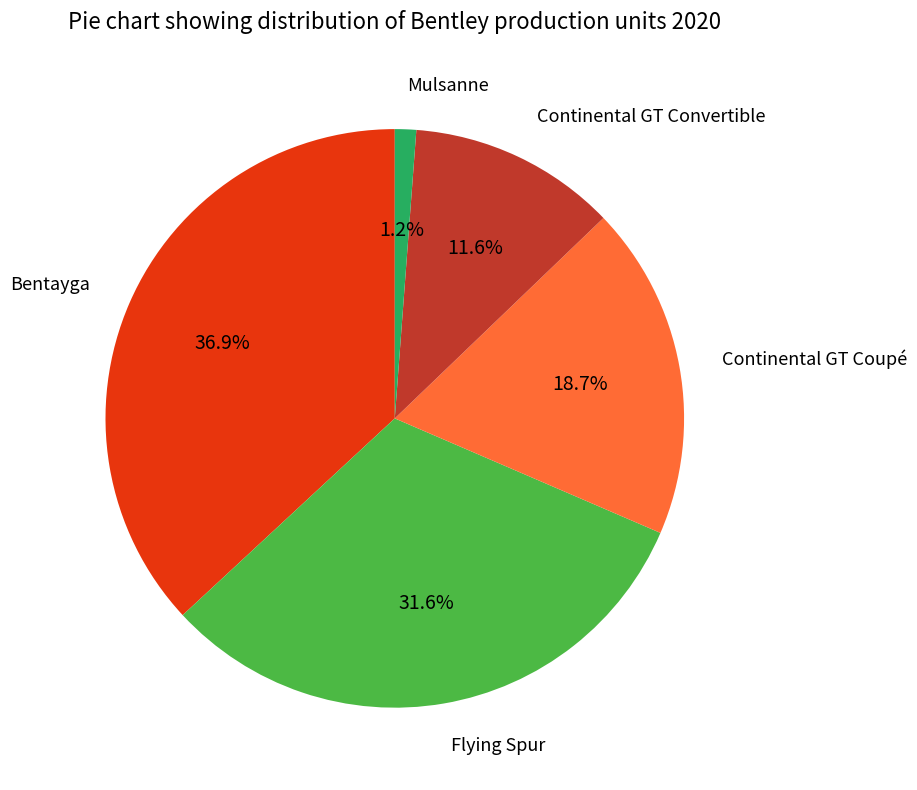

How many segments does this pie chart have?

5